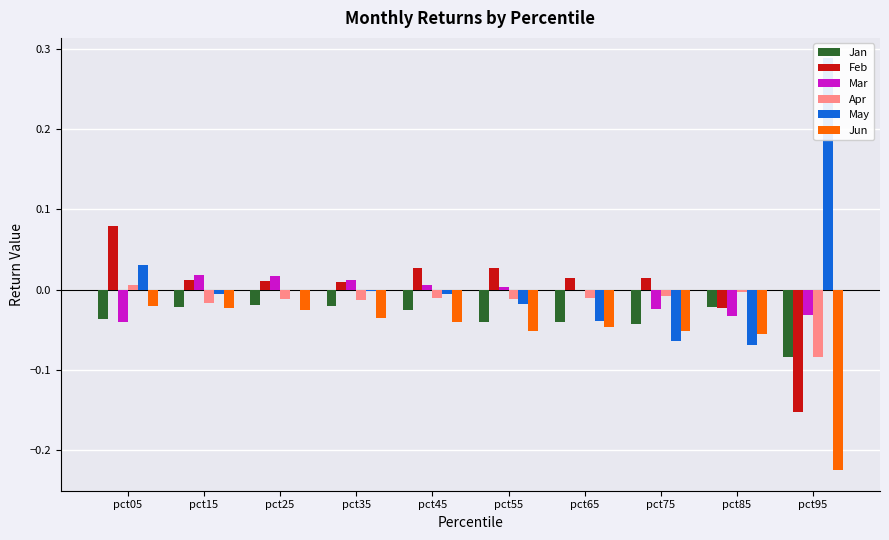

The value of Jan at pct55 is -0.0. True or false?

False